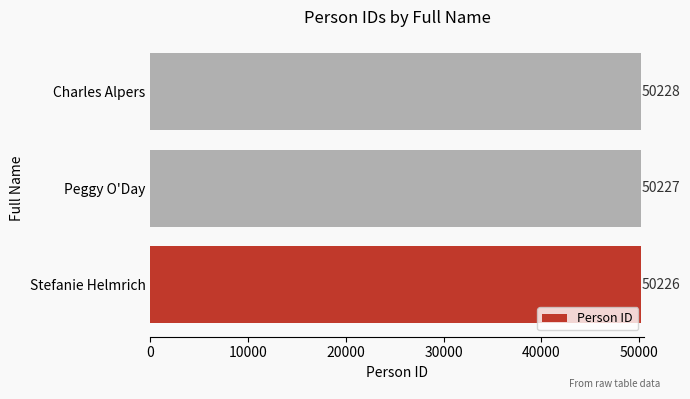

How many series are shown in this chart?

1